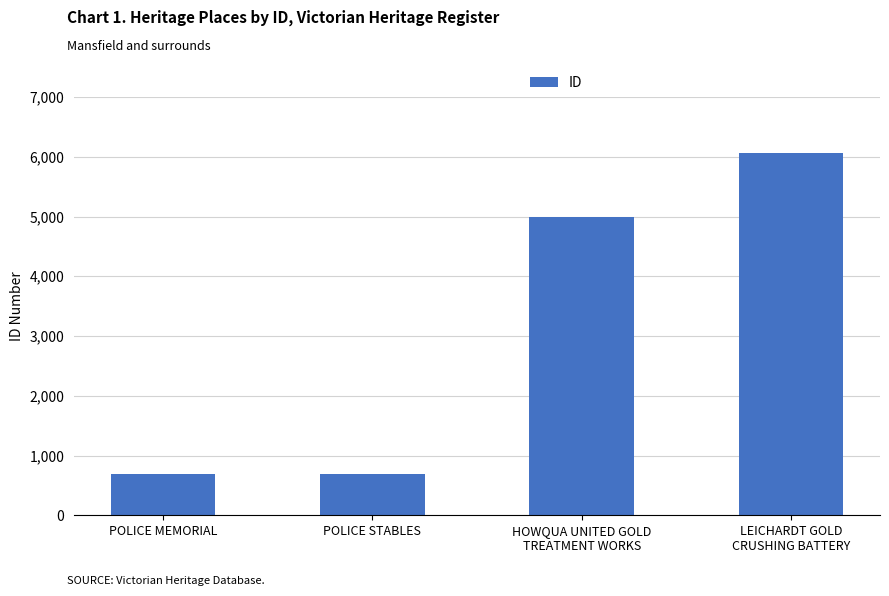

What is the sum of all values?

12429